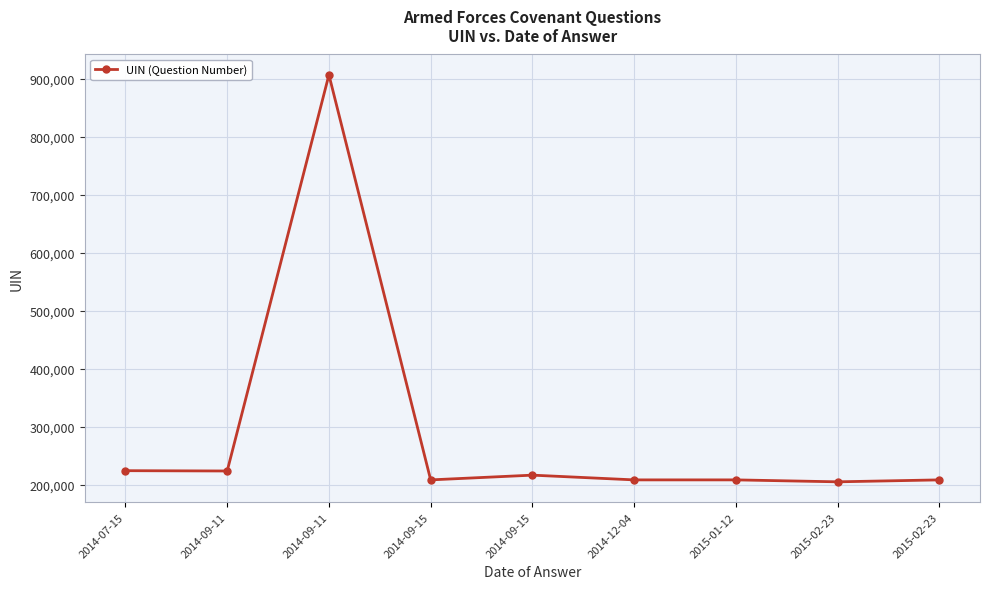

What is the difference between the second highest and minimum values?

19208